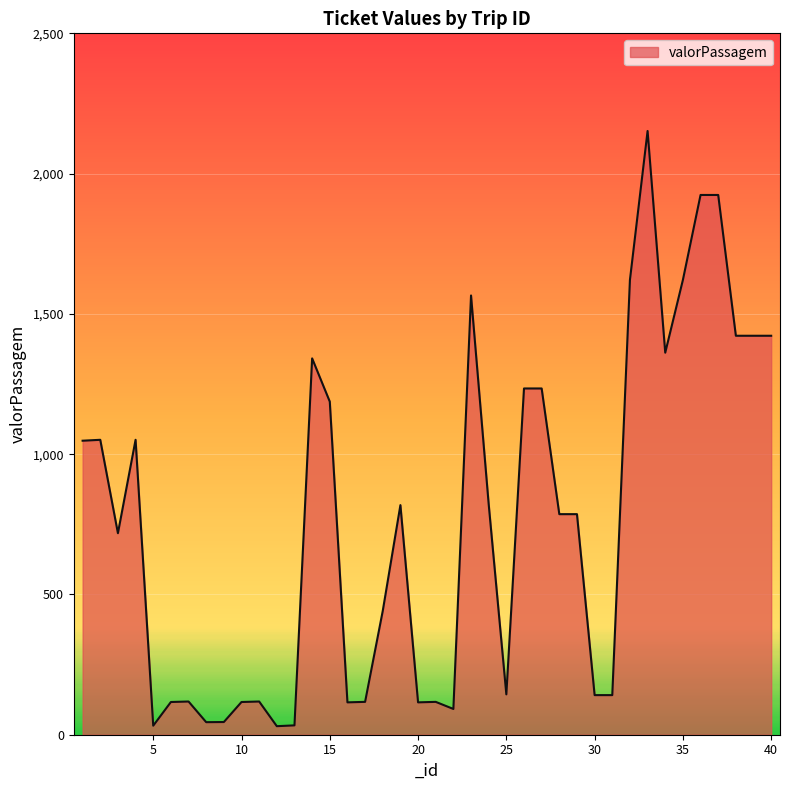

What is the maximum value shown in the chart?

2151.9